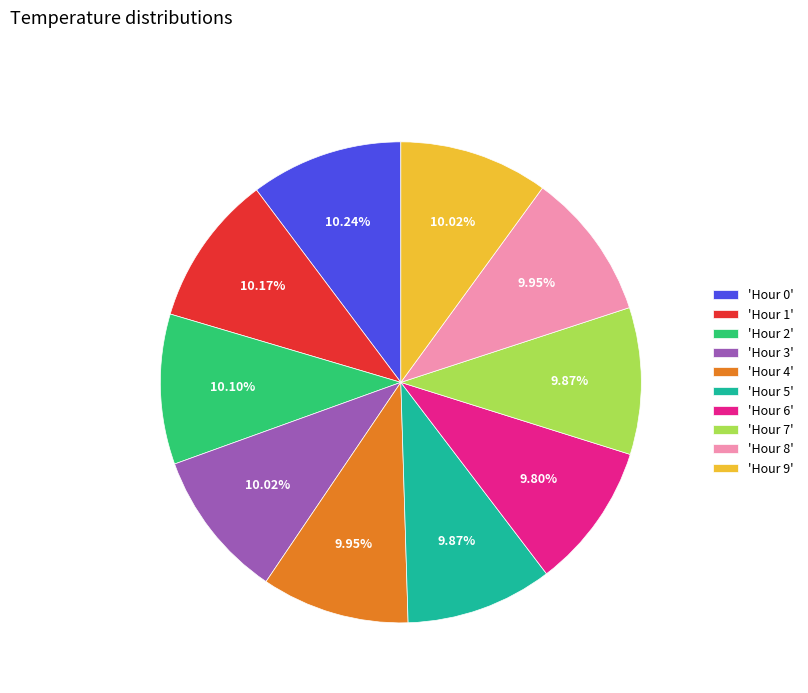

Approximately how many times larger is the value at 'Hour 3' compared to 'Hour 9'?

1.0